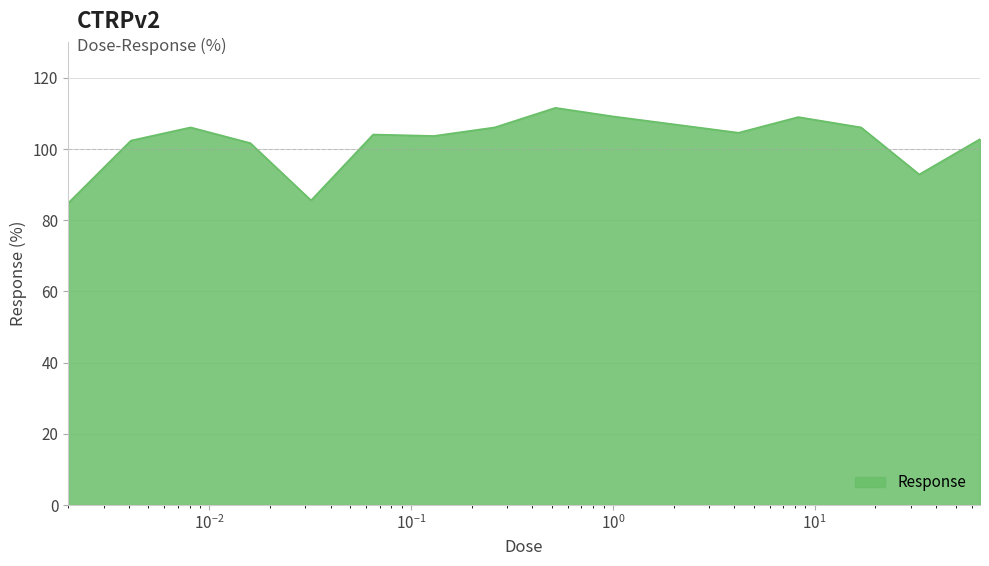

How many series are shown in this chart?

1